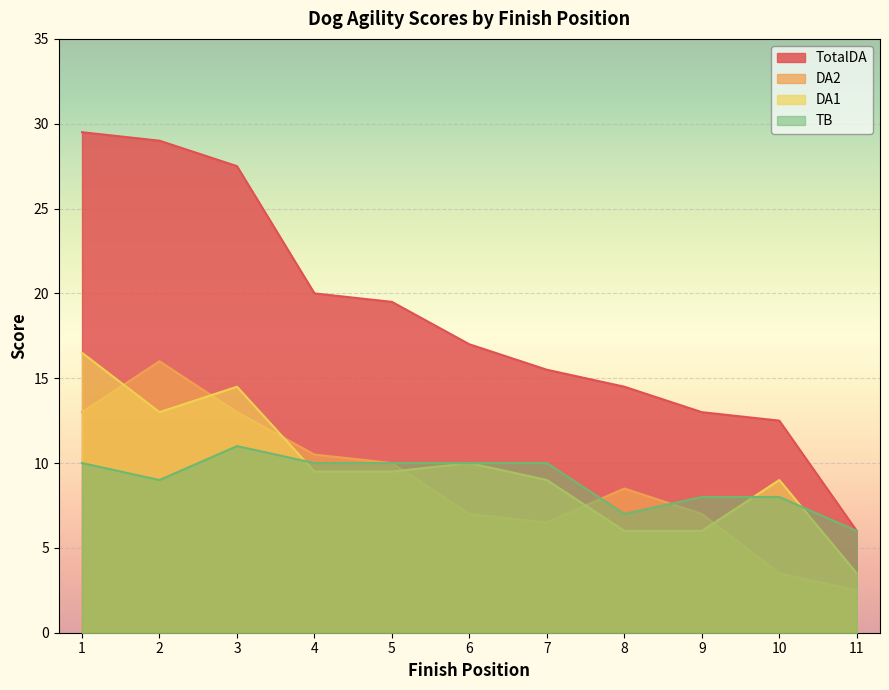

Which has a higher value, 10 or 4?

4